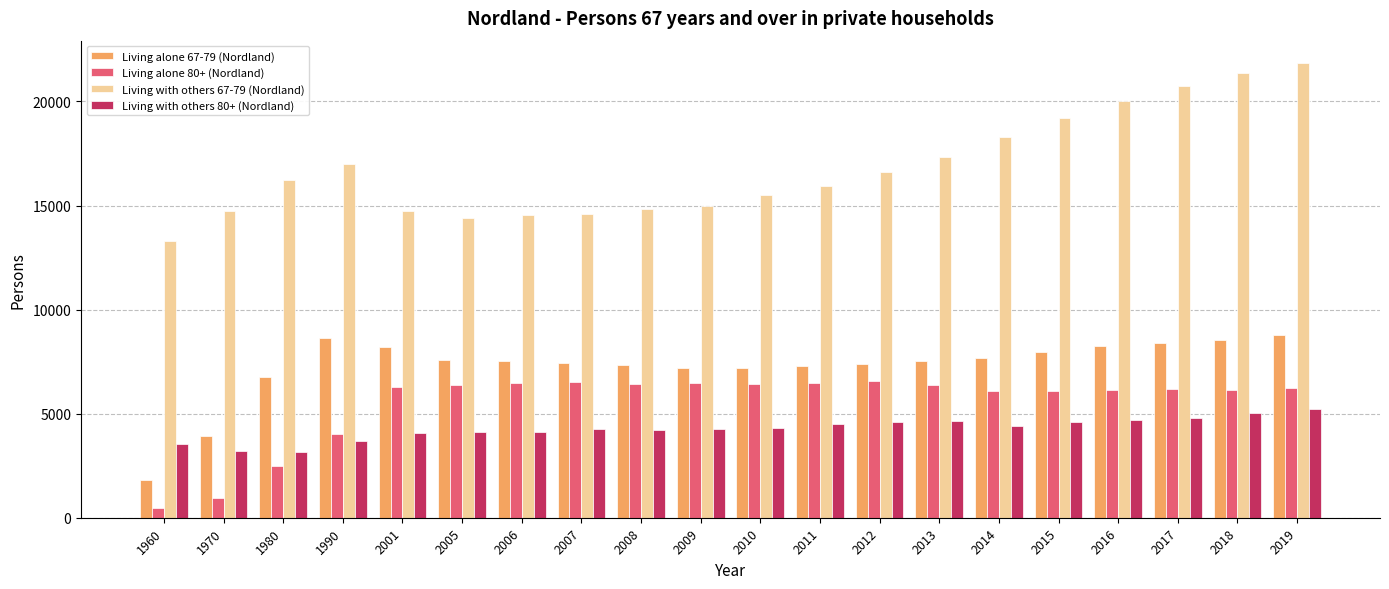

What is the value of the Living with others 80+ (Nordland) bar at the 10th from the left?

4260